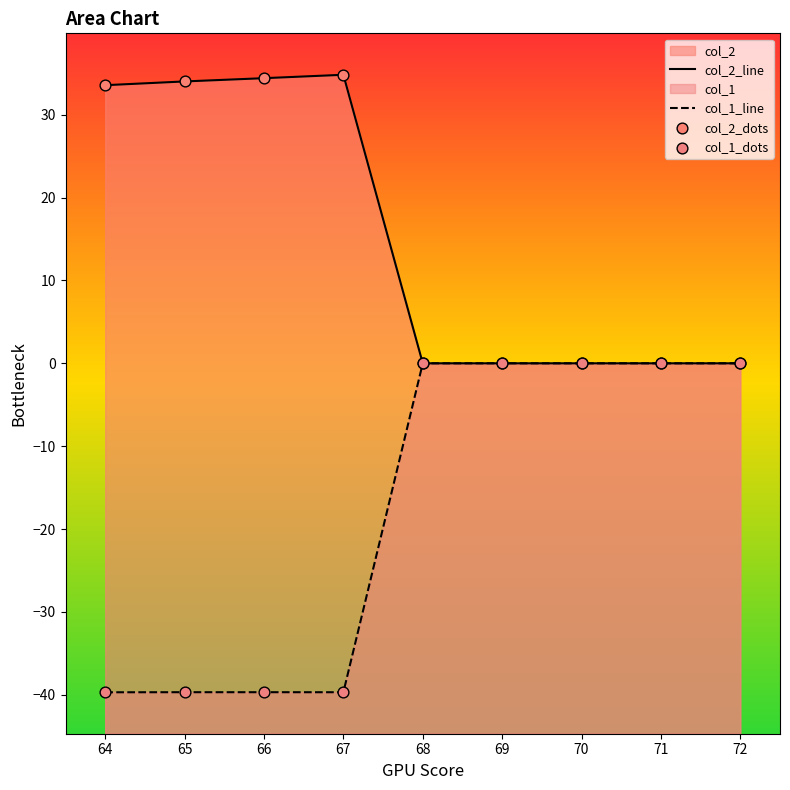

Which series has the largest Y range (max minus min)?

col_1_line